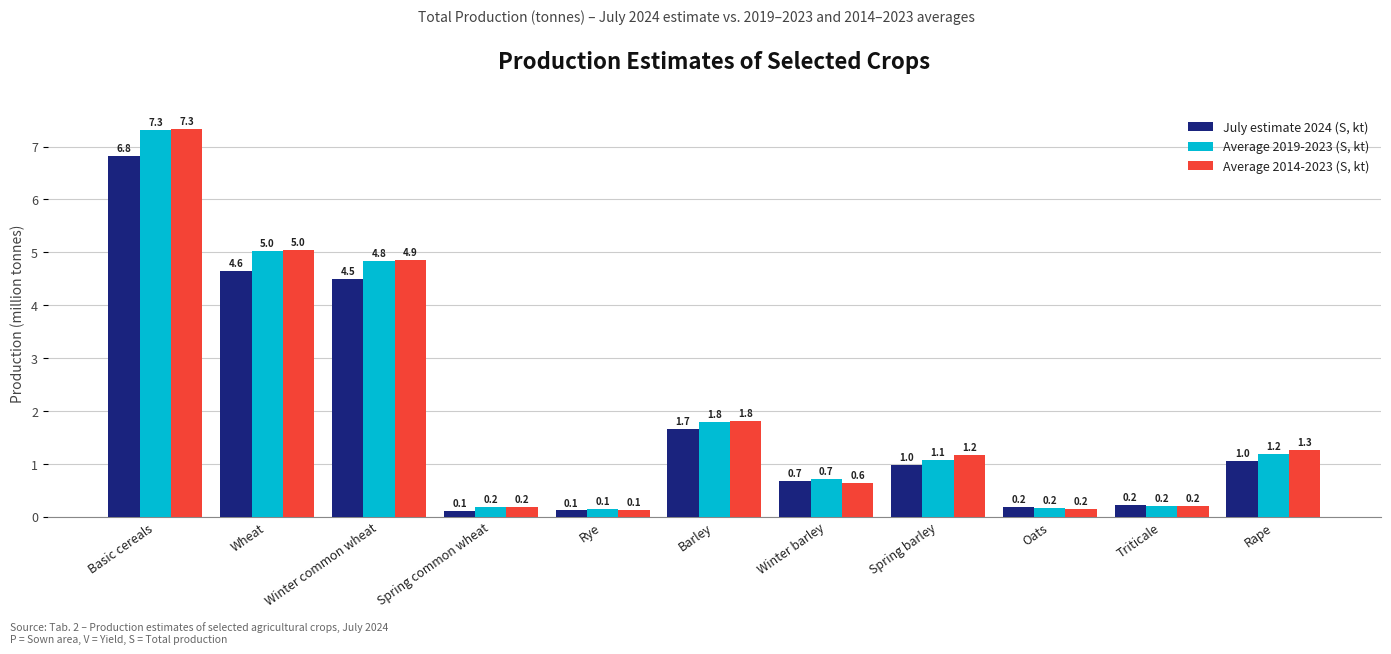

What is the total value across all series at Winter barley?

2.0